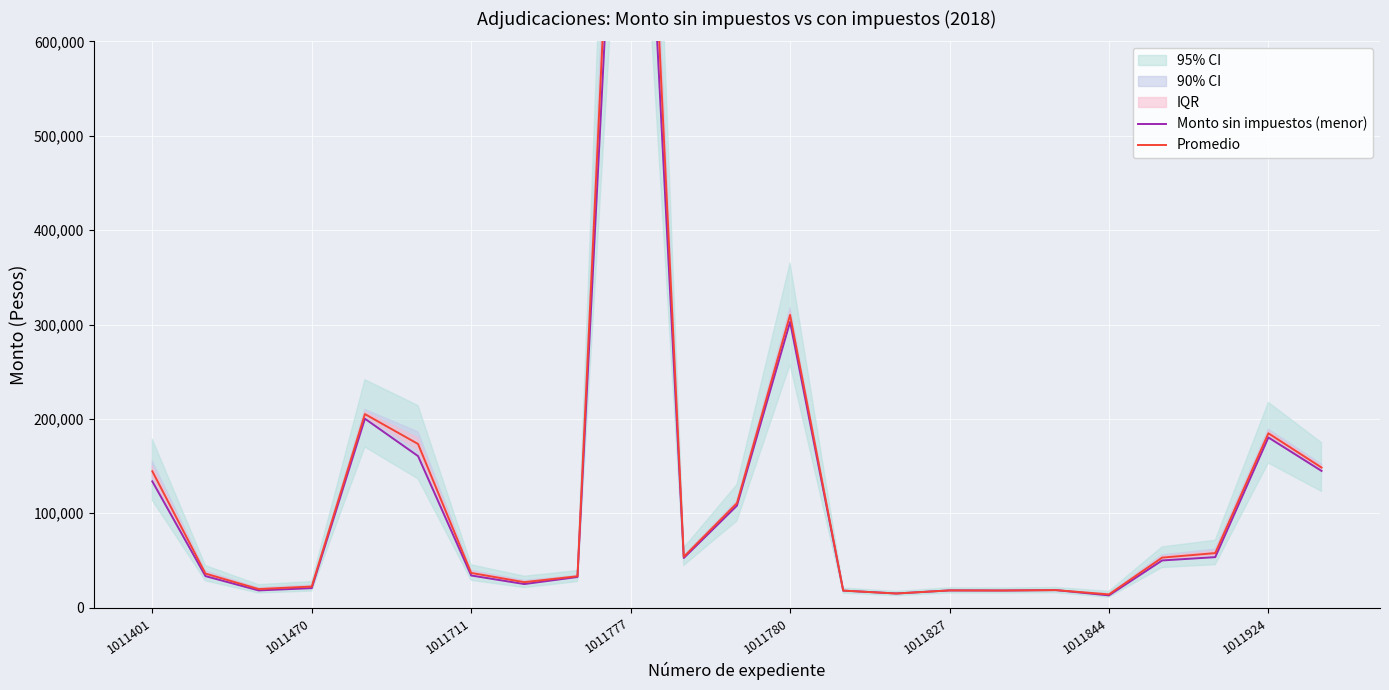

Which series has the largest range (max minus min)?

Promedio